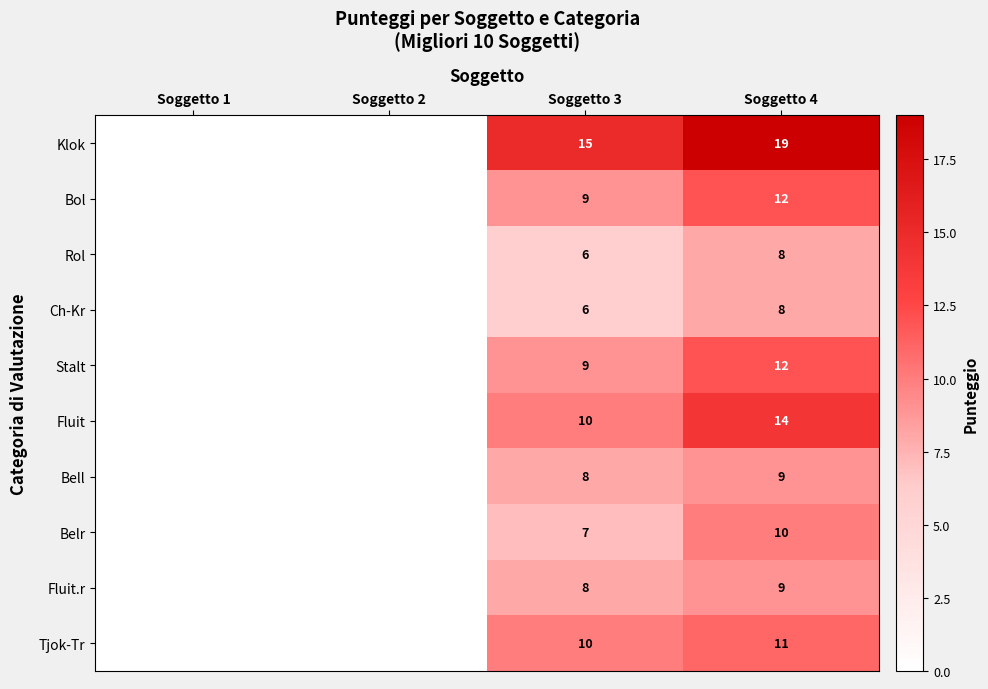

Is it true that Bell equals 9 at Soggetto 4?

True